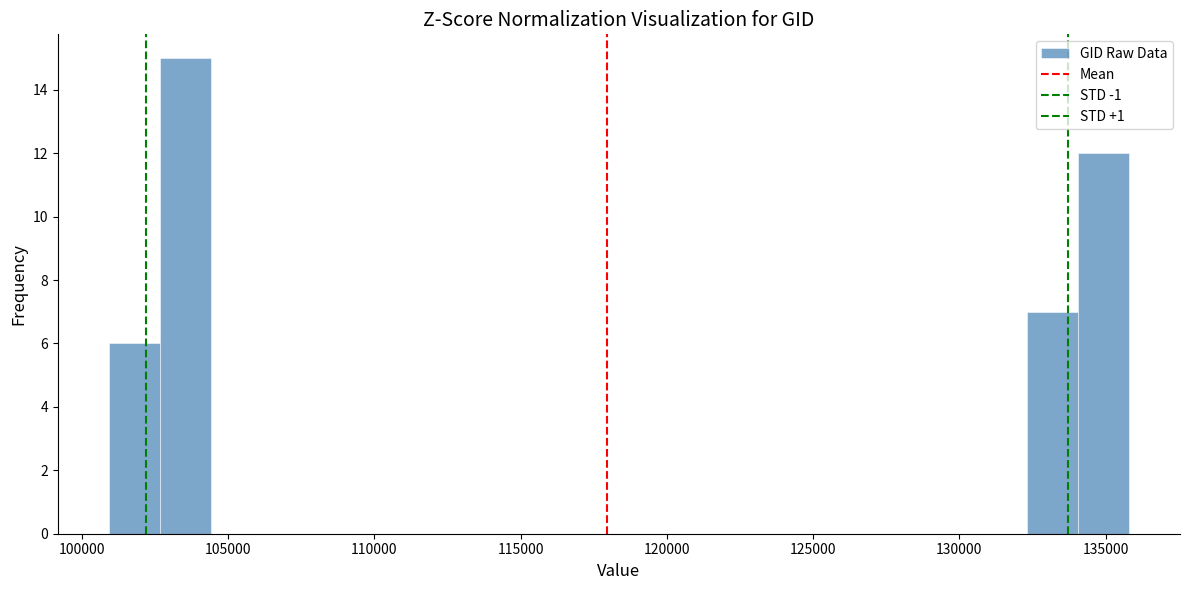

Read against the x-axis, roughly where is the centre of the tallest bar?

103500